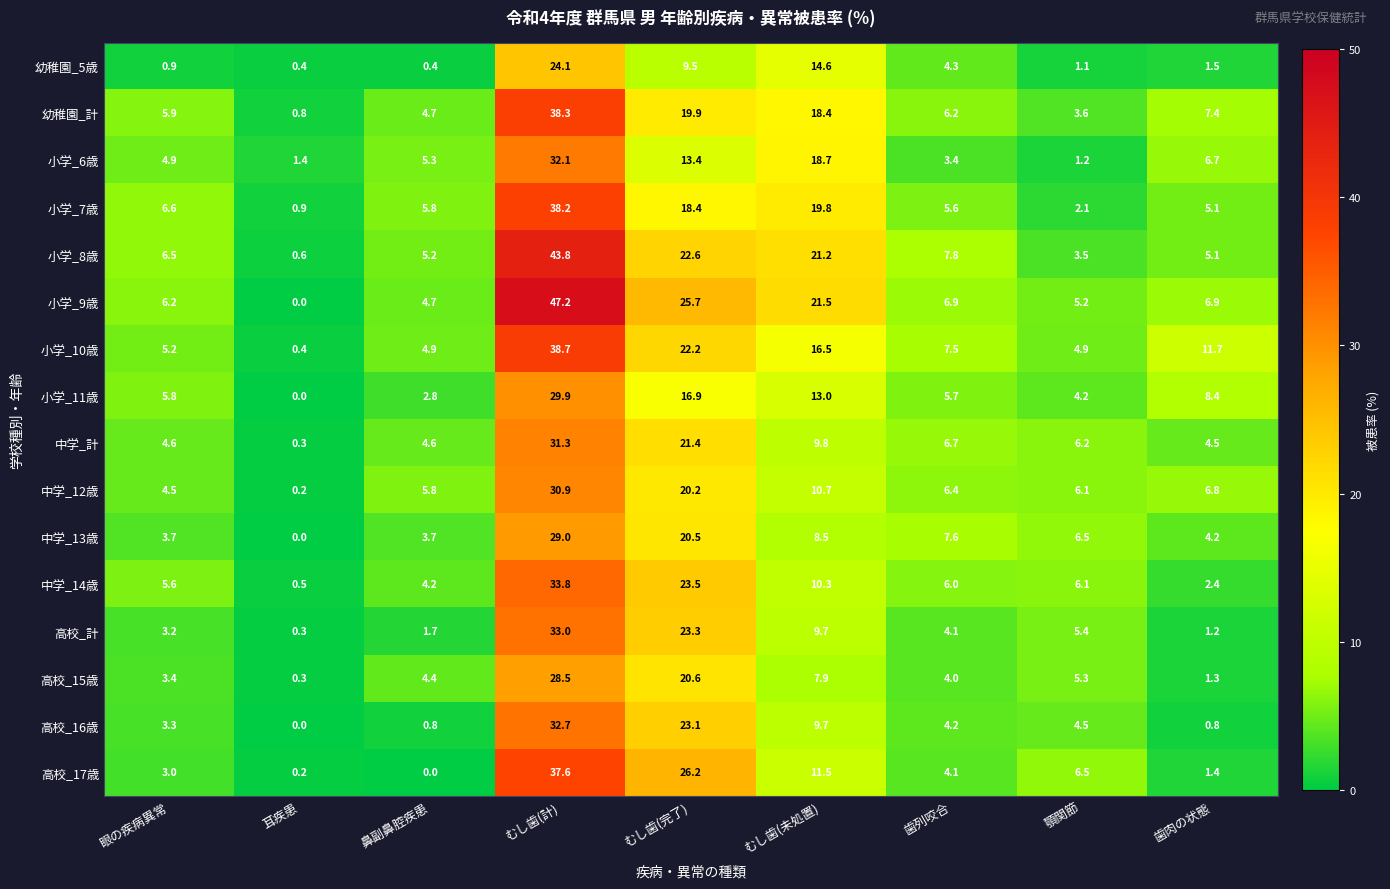

Which series has the largest total across all categories?

小学_9歳